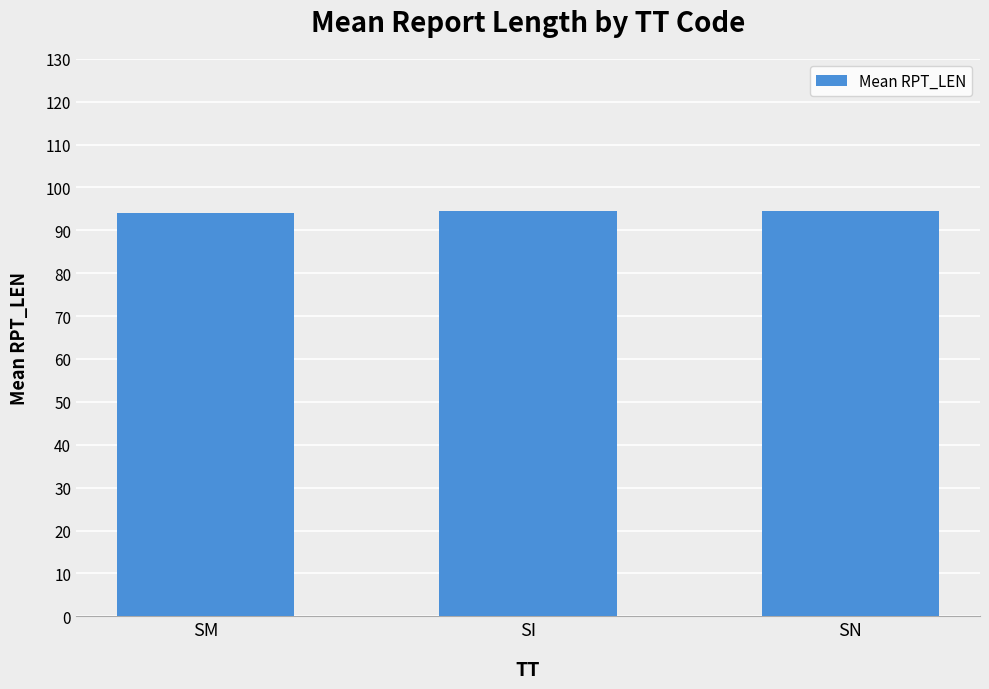

True or false: the data shows 166.9 at SI.

False